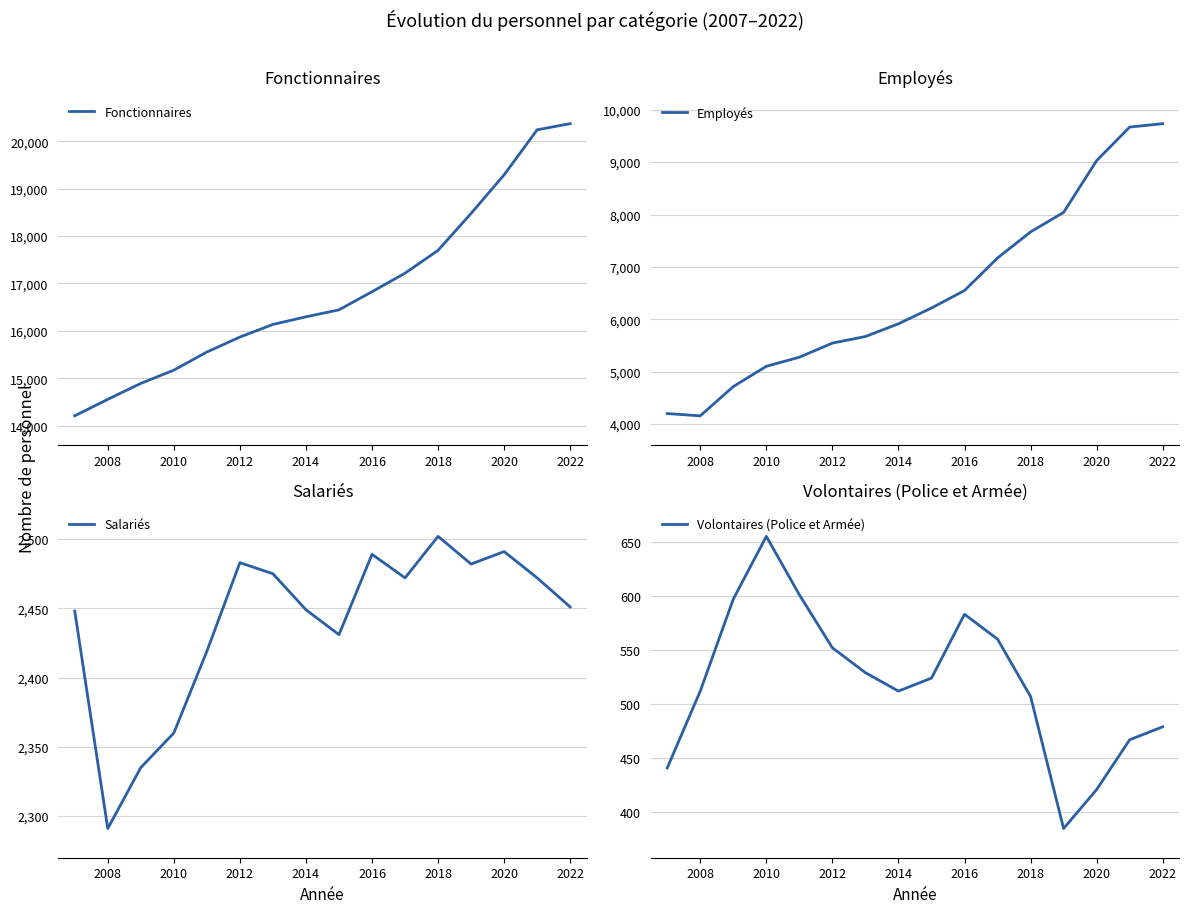

True or false: Salariés has a value of 2360 at 2010.

True